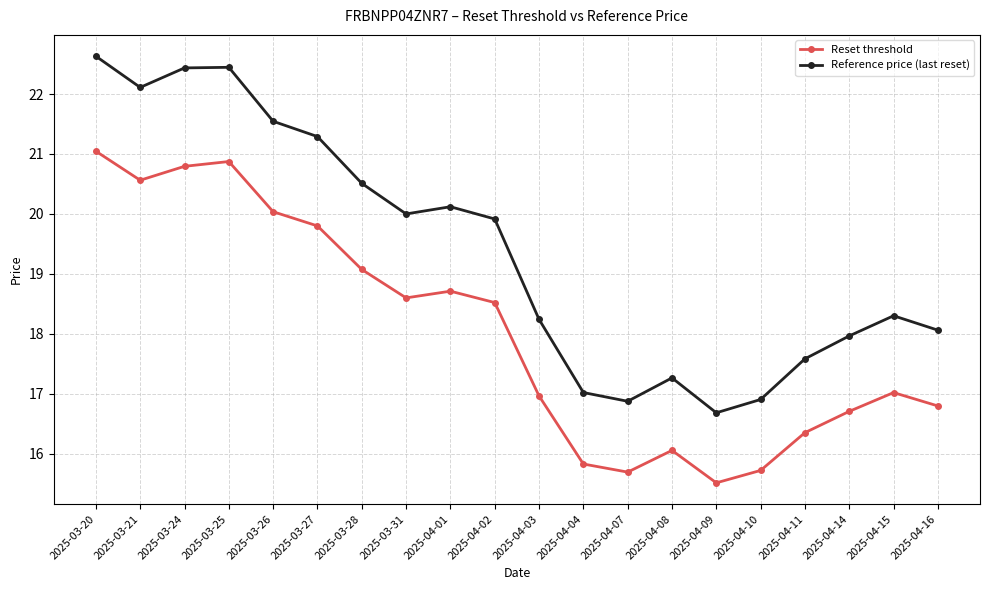

The Reset threshold series shows 8.5 at 2025-03-26. True or false?

False